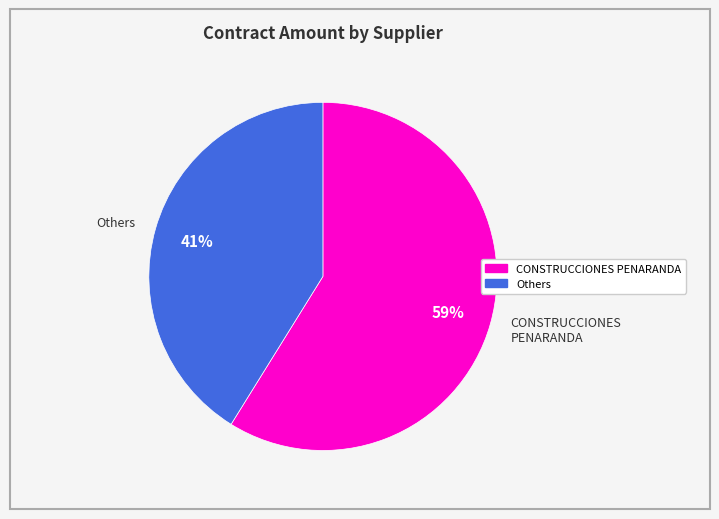

Which slice represents more than half of the pie?

CONSTRUCCIONES PENARANDA